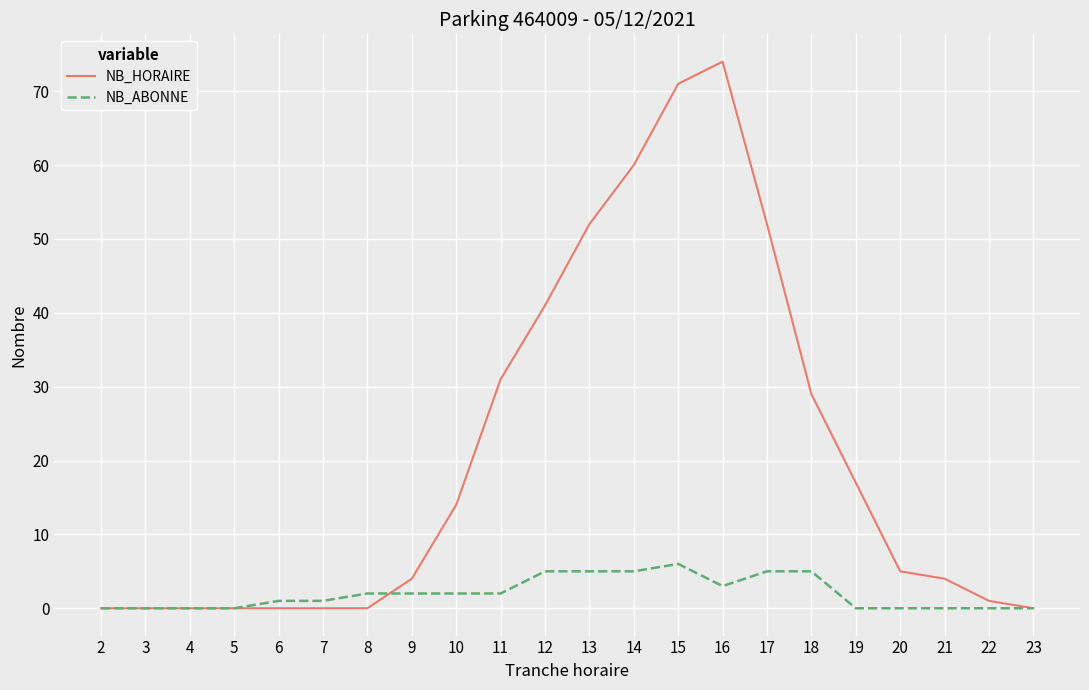

Which series has the largest range (max minus min)?

NB_HORAIRE